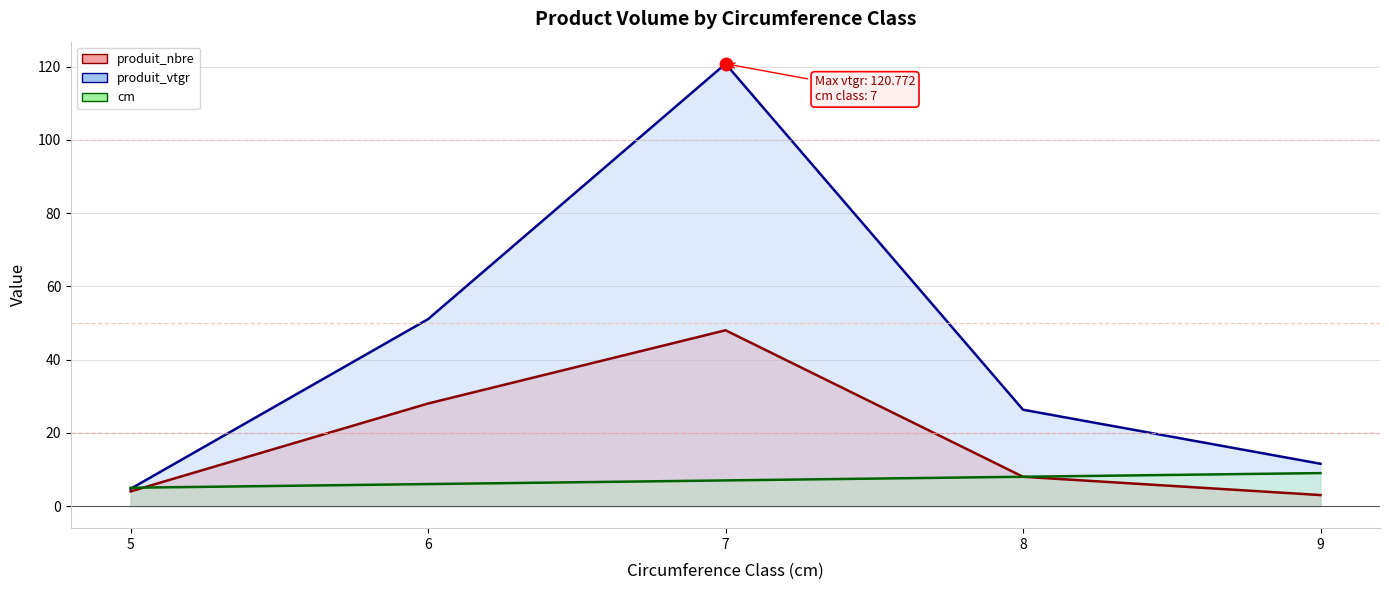

What is the difference between the maximum and minimum values in the cm series?

4.0